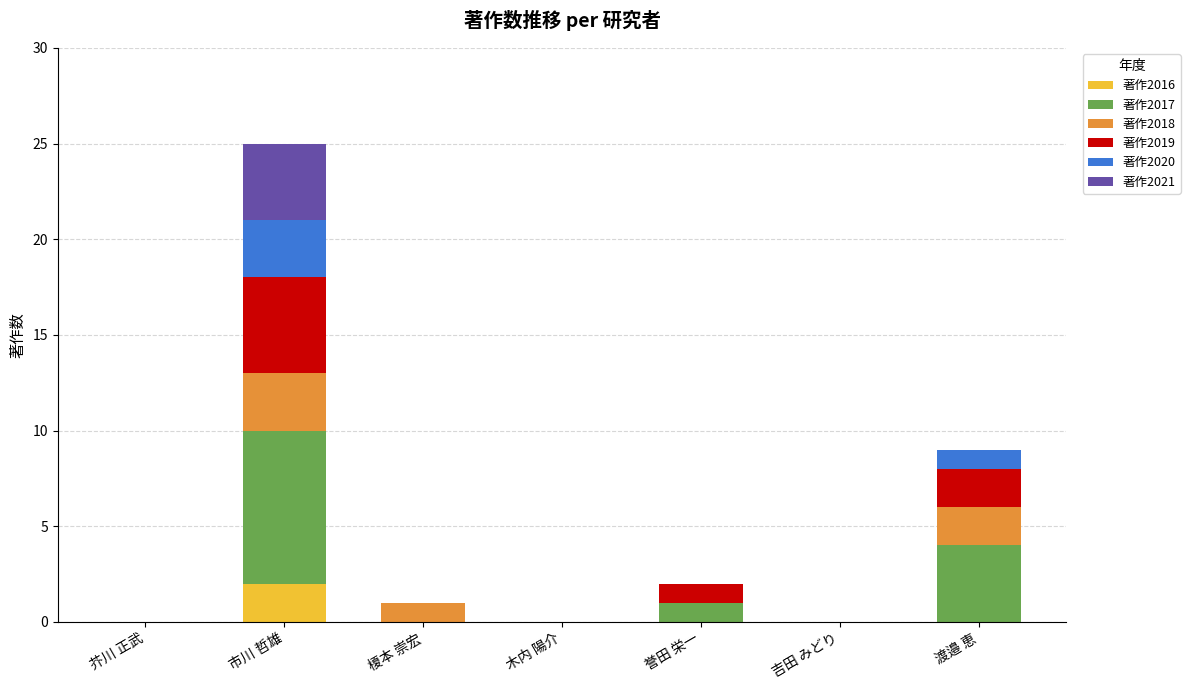

Is it true that 著作2016 equals 1 at 榎本 崇宏?

False